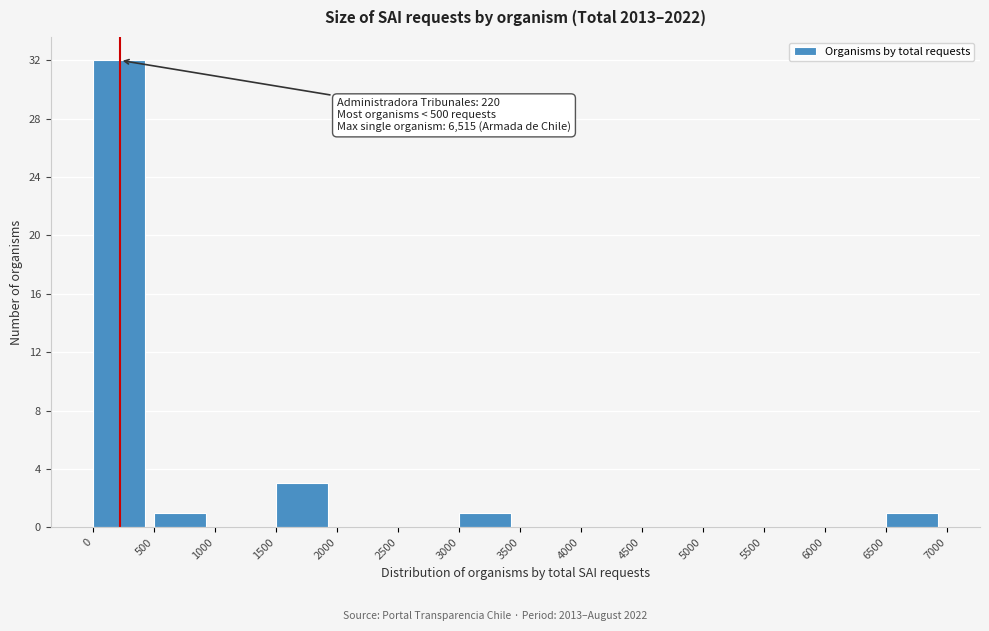

Over which range of the x-axis is the bar tallest?

0 to 500